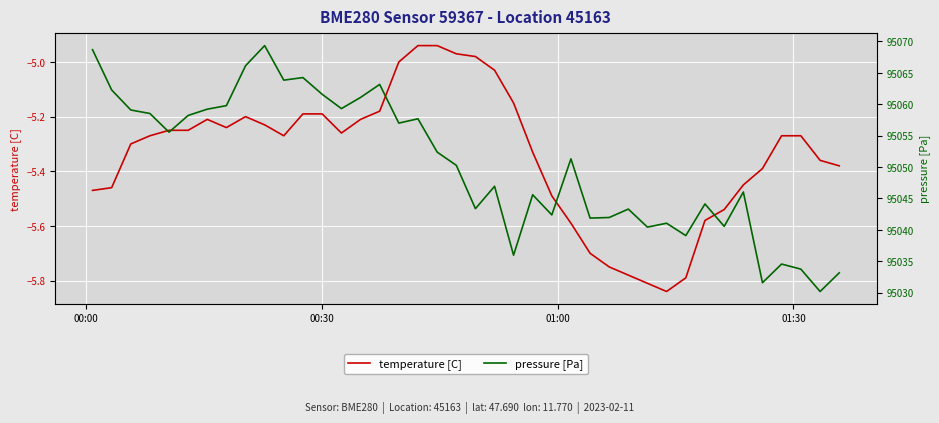

Is this an area chart (filled region under the line)?

No